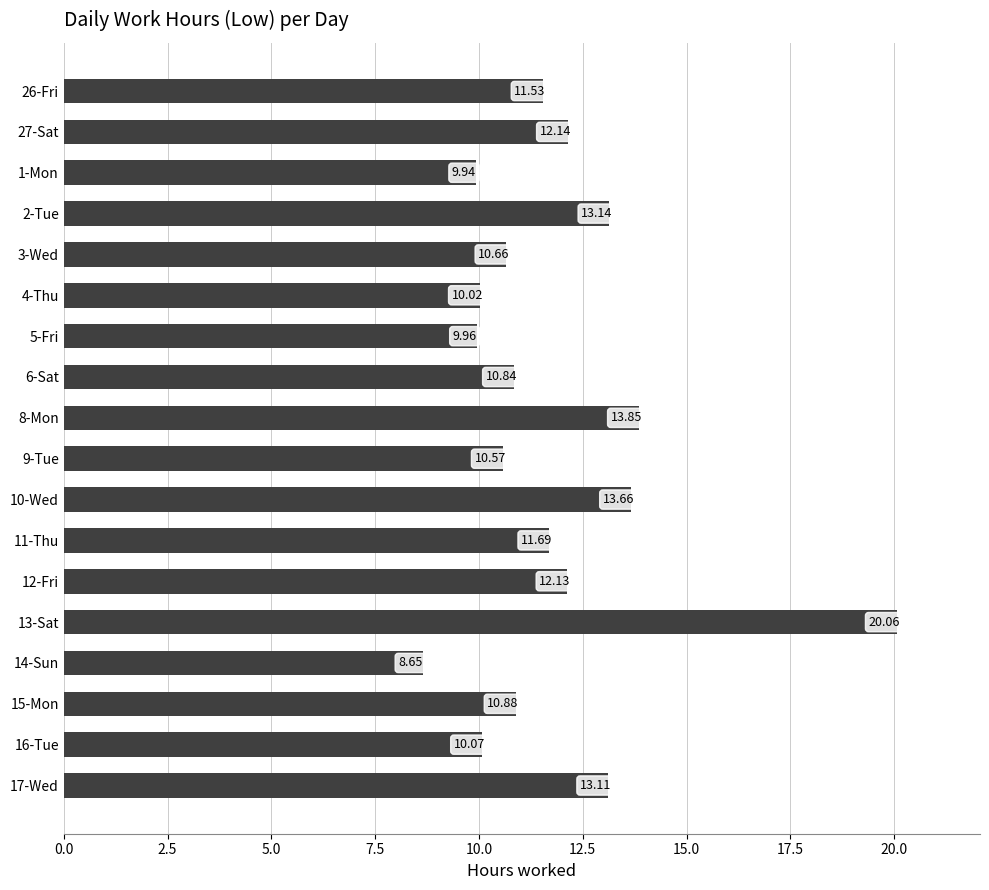

List the labels in order of value, largest first.

13-Sat, 8-Mon, 10-Wed, 2-Tue, 17-Wed, 27-Sat, 12-Fri, 11-Thu, 26-Fri, 15-Mon, 6-Sat, 3-Wed, 9-Tue, 16-Tue, 4-Thu, 5-Fri, 1-Mon, 14-Sun